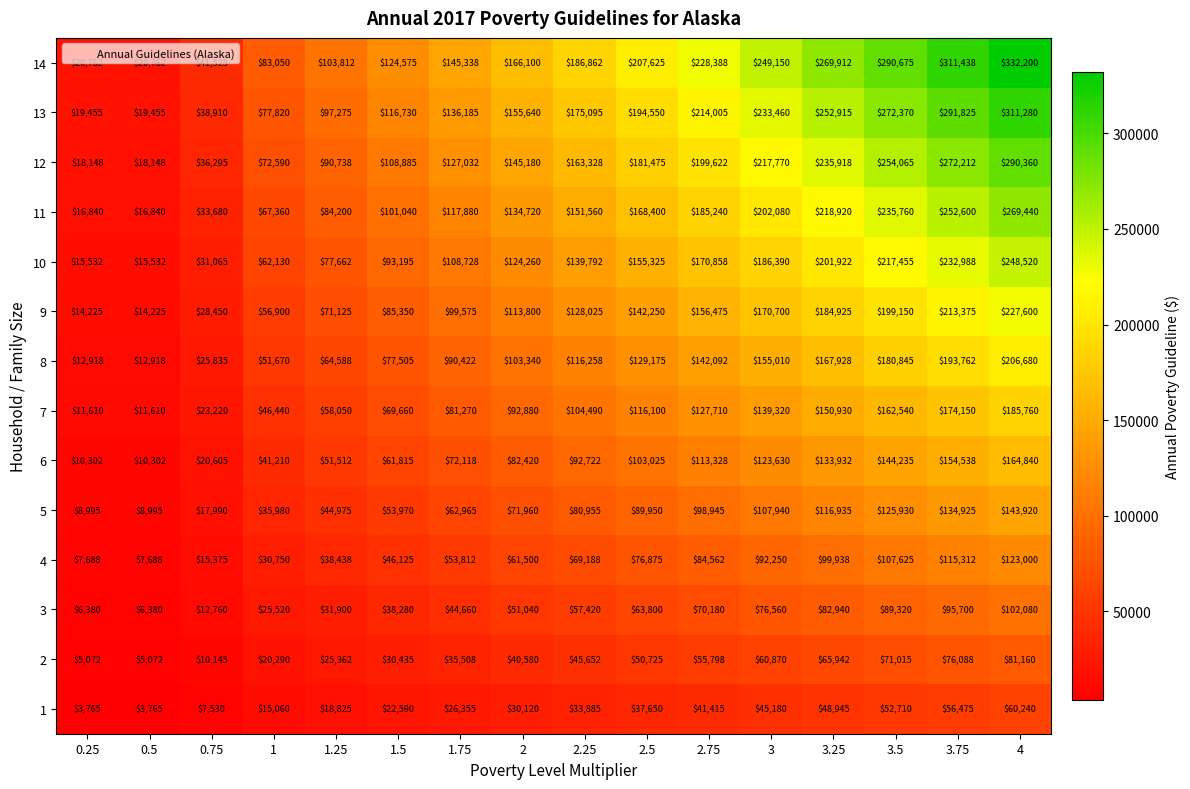

What is the approximate value of 7 at 3?

139320